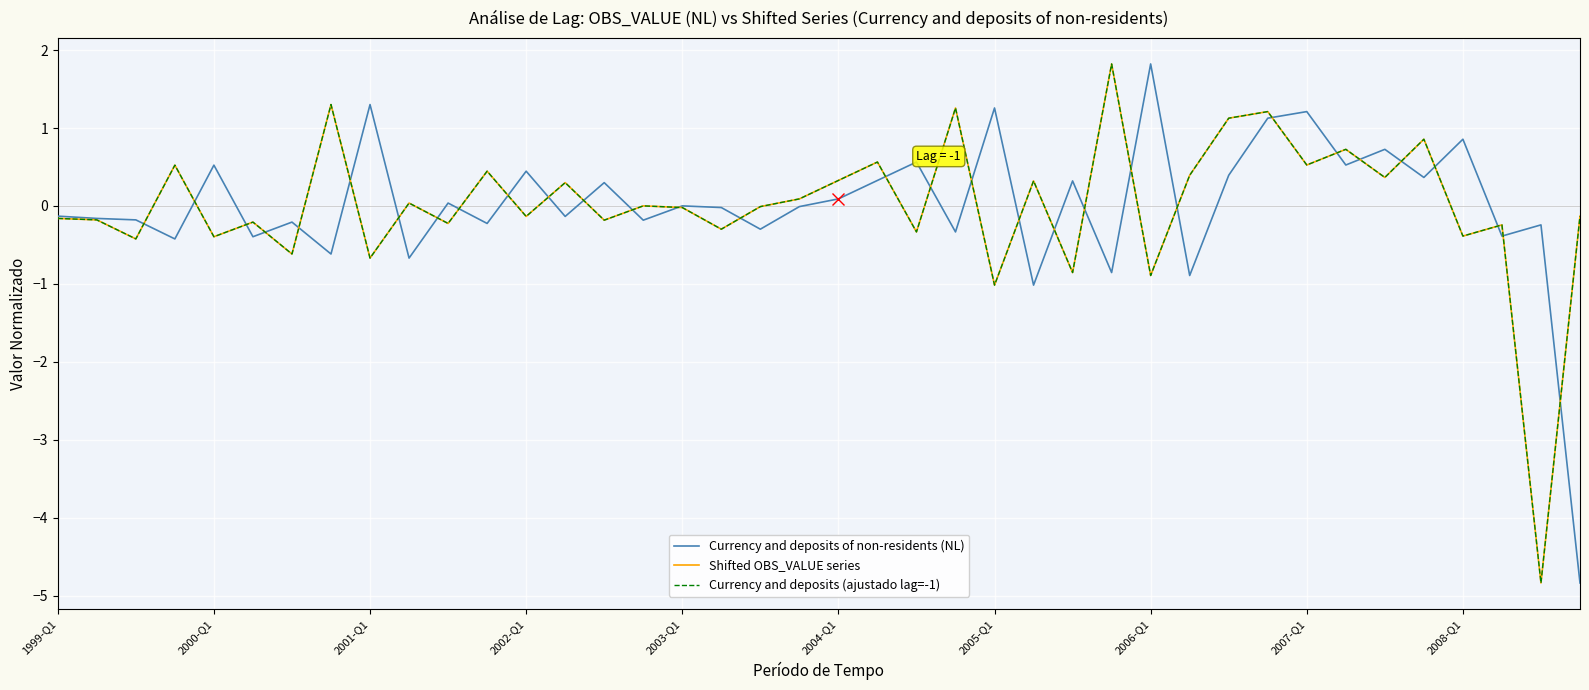

Is this an area chart (filled region under the line)?

No